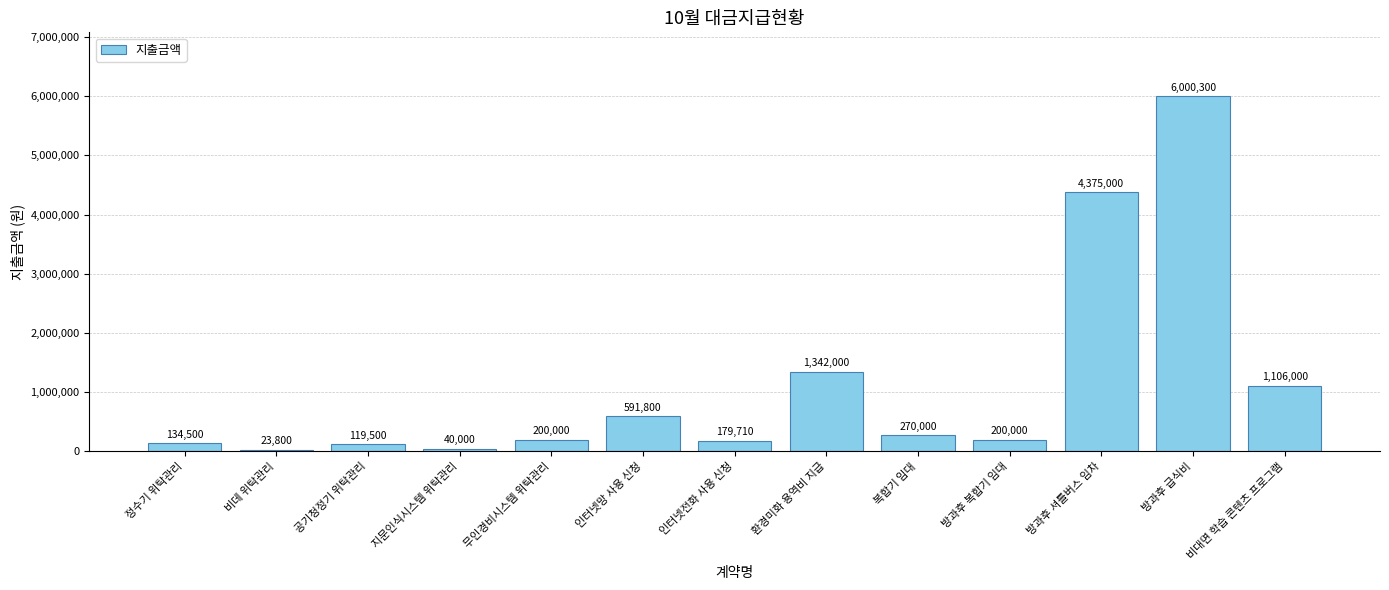

Is it true that the value at 비대면 학습 콘텐츠 프로그램 is 1106000?

True